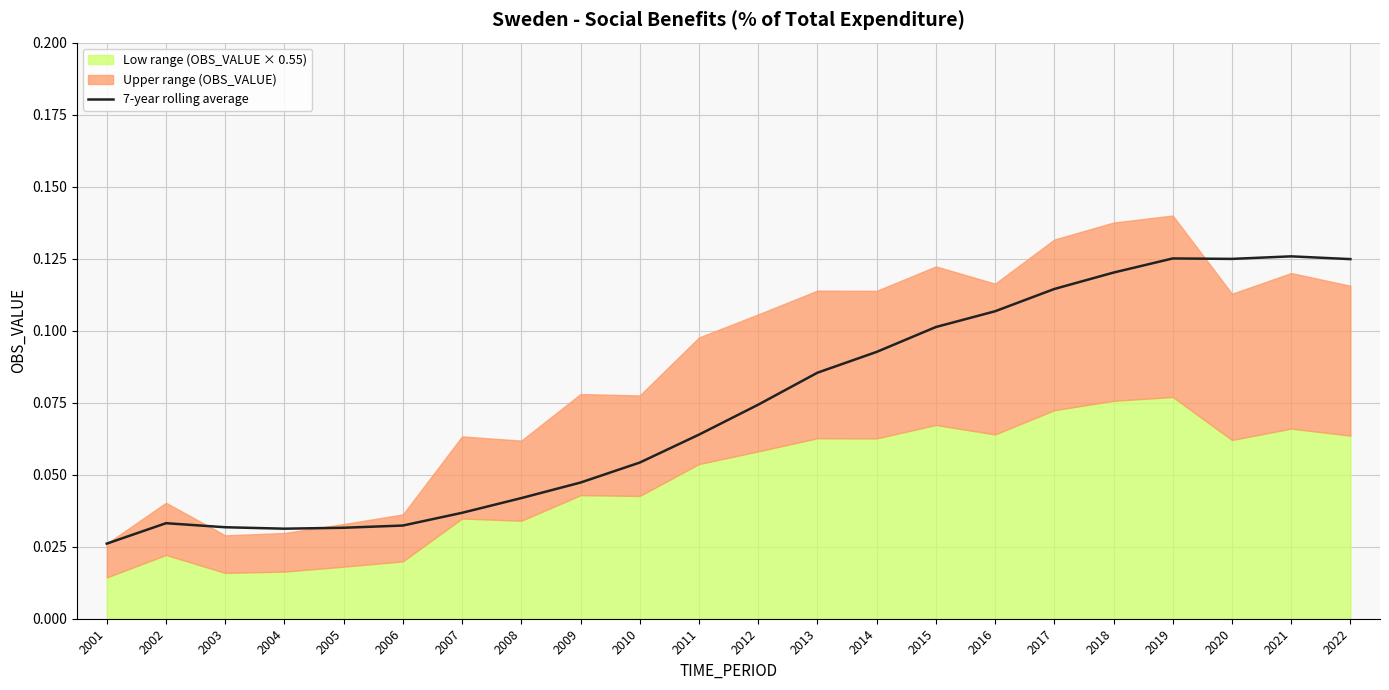

What is the sum of all values?

1.6